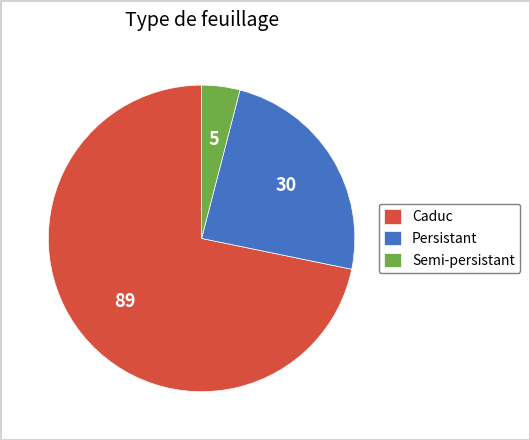

Which has a higher value, Caduc or Semi-persistant?

Caduc